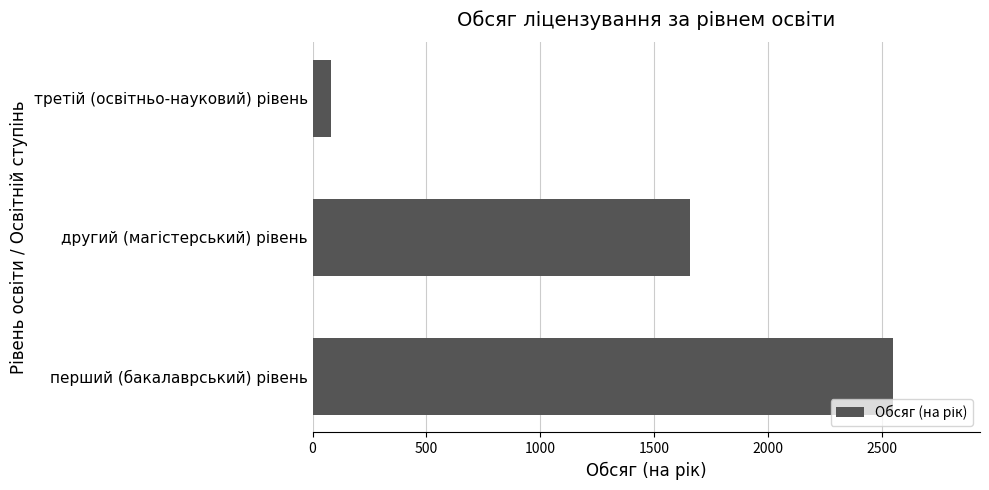

What is the minimum value shown in the chart?

80